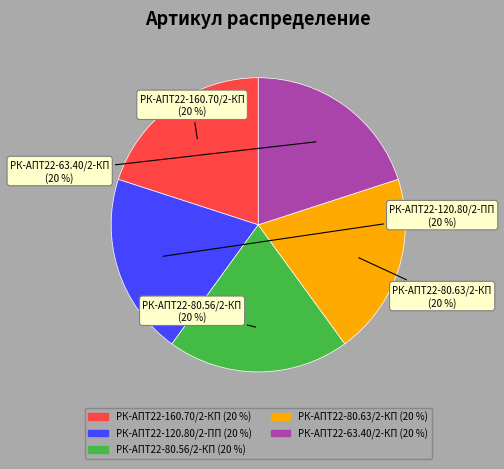

What is the ratio of the value at РК-АПТ22-160.70/2-КП to the value at РК-АПТ22-80.56/2-КП?

1.0